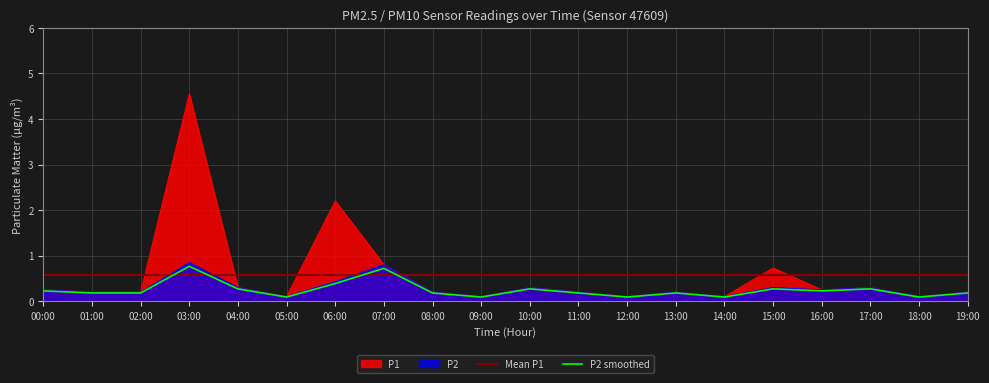

At which category is the sum across all series the highest?

03:00